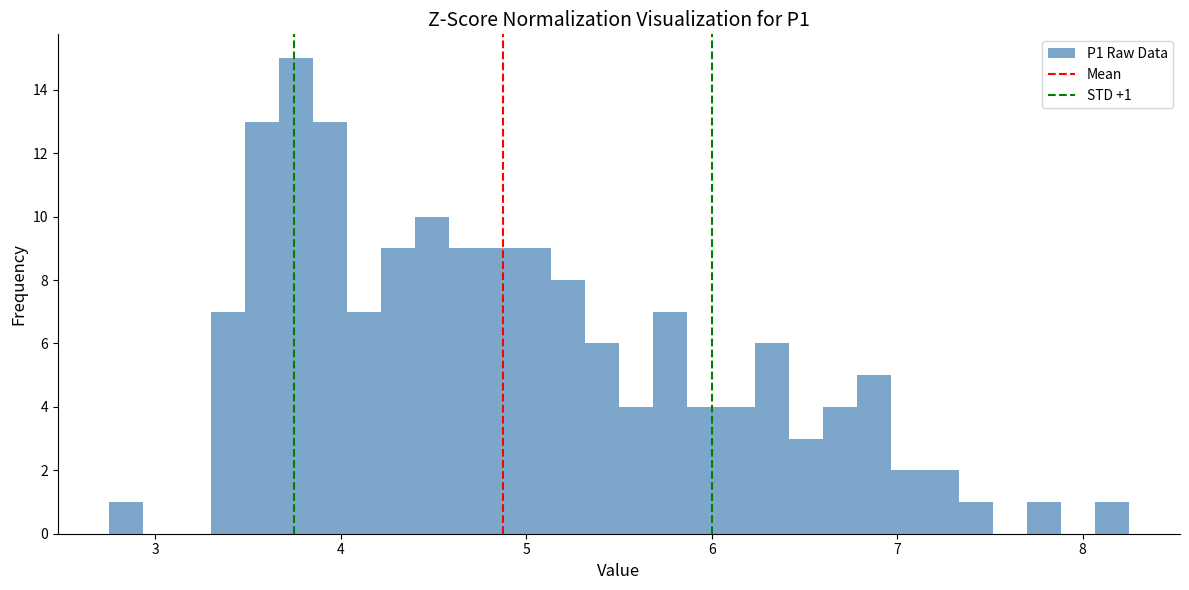

Read against the x-axis, roughly where is the centre of the tallest bar?

3.8